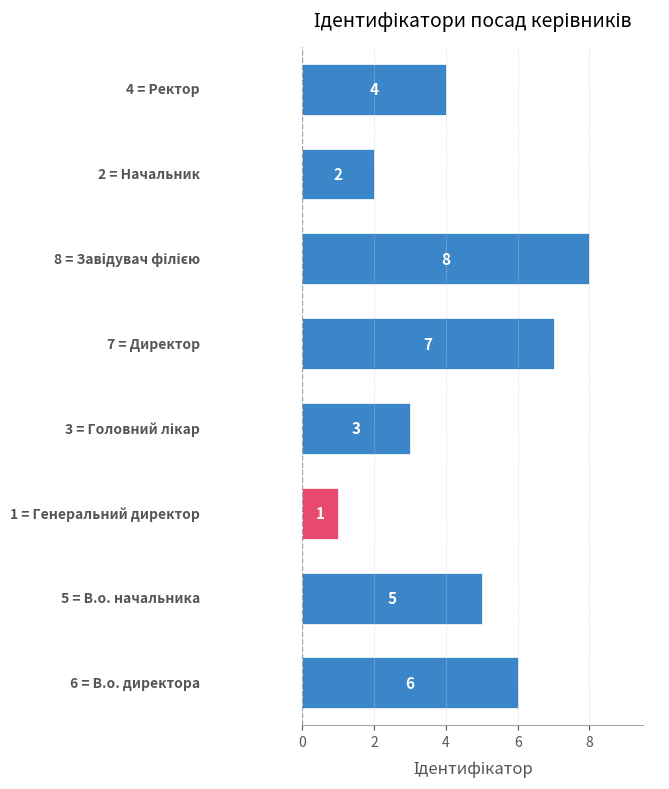

Are the bars horizontal?

Yes